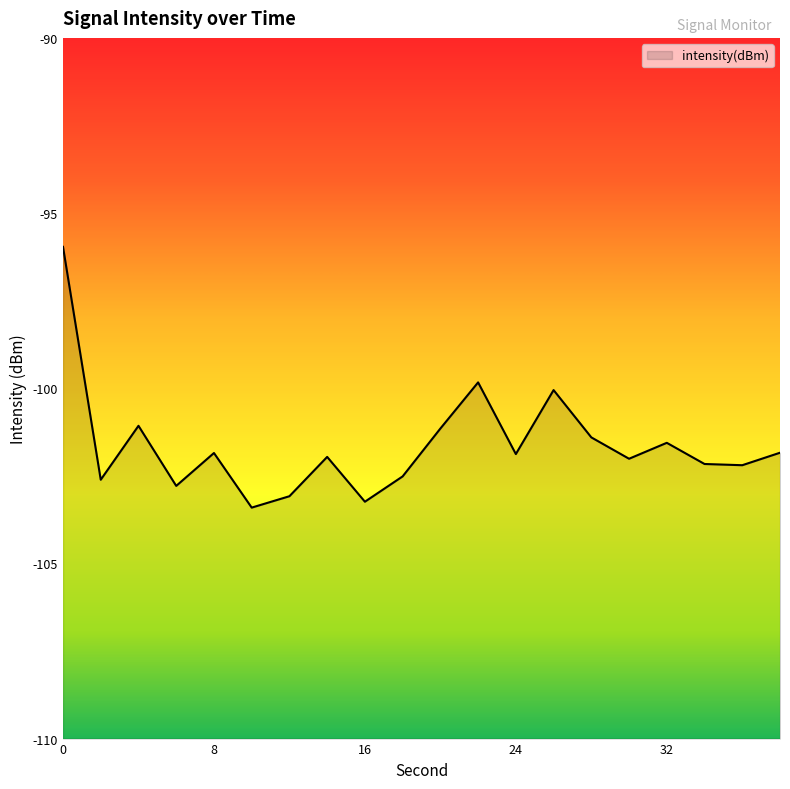

What is the smallest value displayed?

-103.4